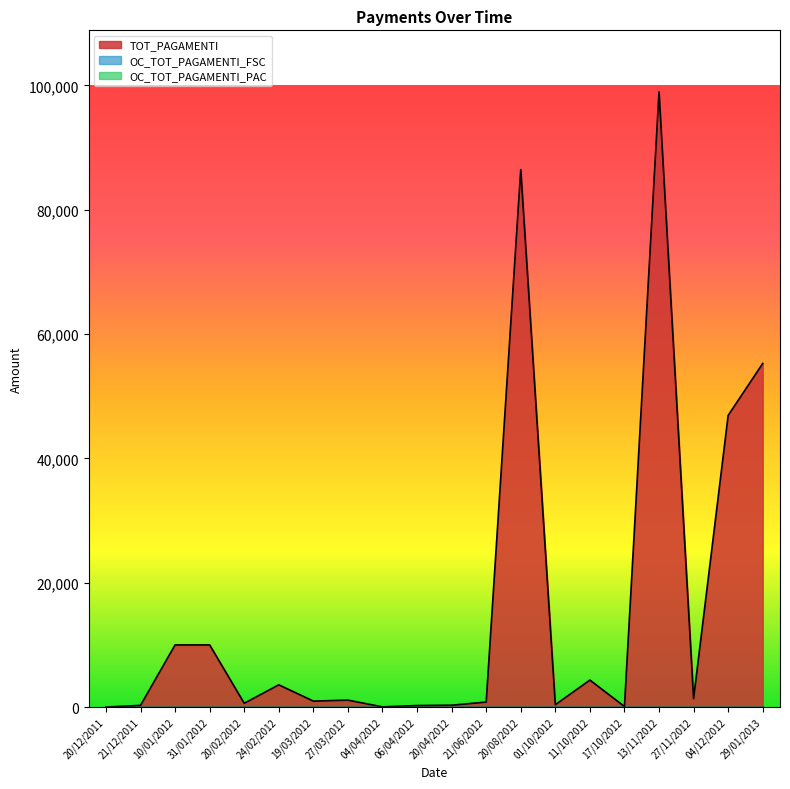

True or false: TOT_PAGAMENTI and OC_TOT_PAGAMENTI_PAC intersect in this chart.

False